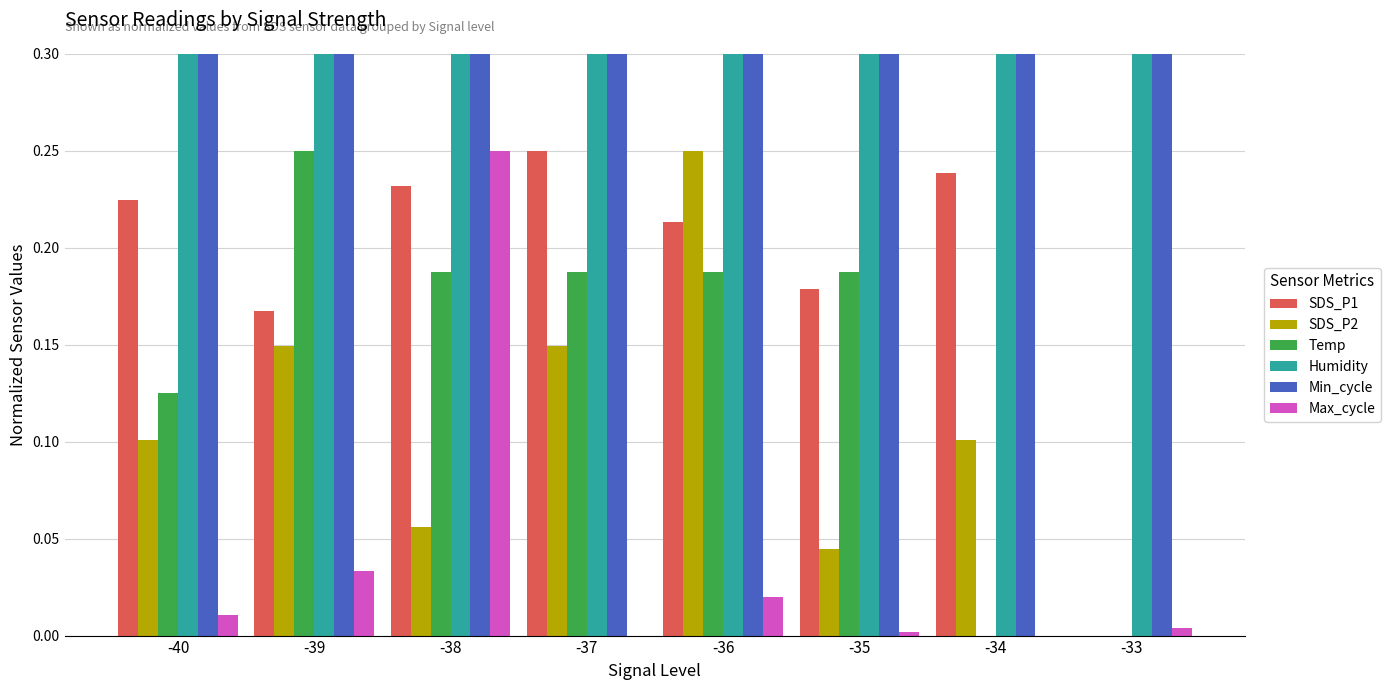

What is the difference between the highest and lowest values at -34?

0.5